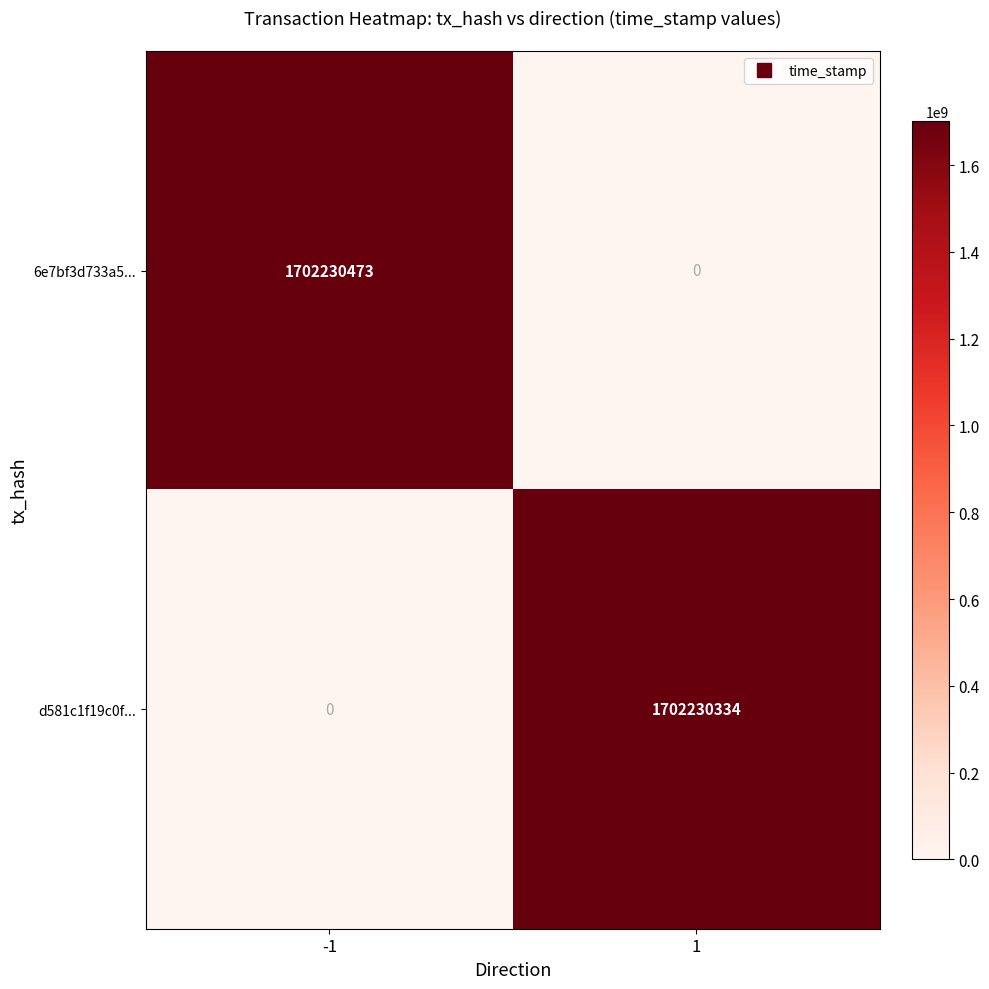

What value does the 6e7bf3d733a5... series have at -1, to the nearest 100?

1702230500